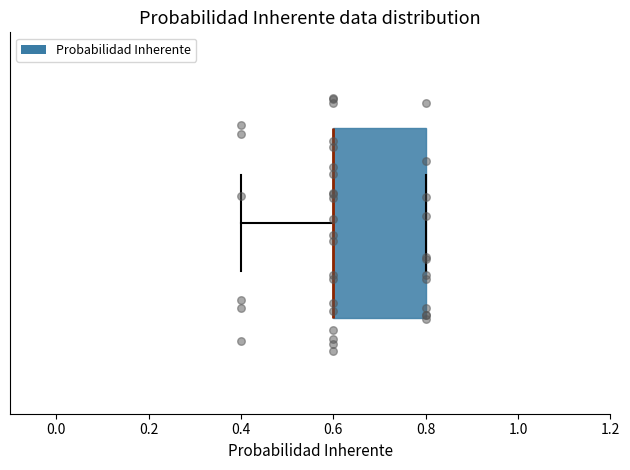

Transcribe this box plot: give where the median line is, the range the box spans, and where the two whiskers end, as read against the x-axis. The values are not printed on the chart, so give them approximately, as read against the axis.

median 0.6 (drawn on the box's left edge), box 0.6 to 0.8, whiskers 0.4 to 0.8